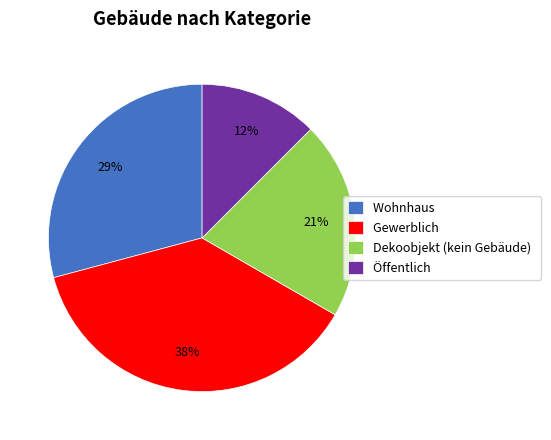

Does Wohnhaus represent more than half of the total?

No